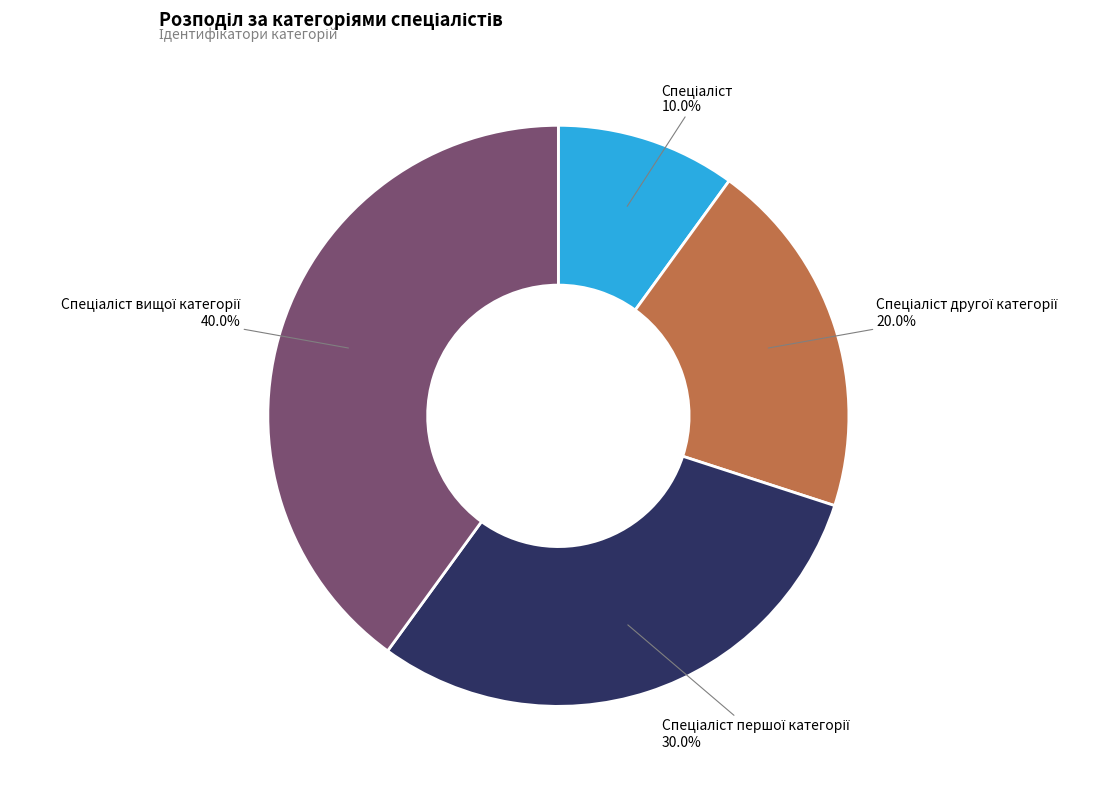

Does any single category account for the majority?

No